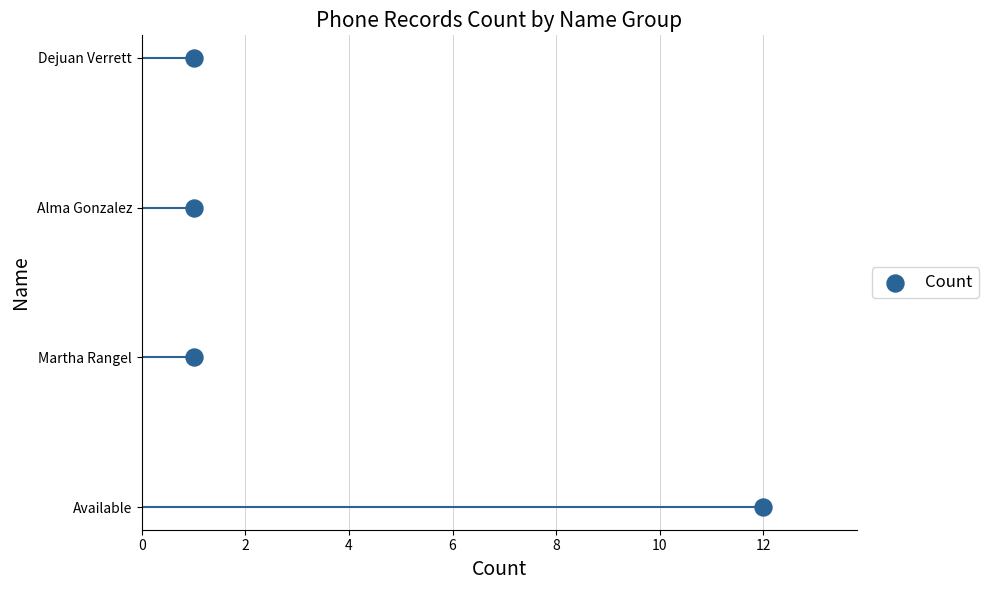

Between 6 and 0, which is larger?

6